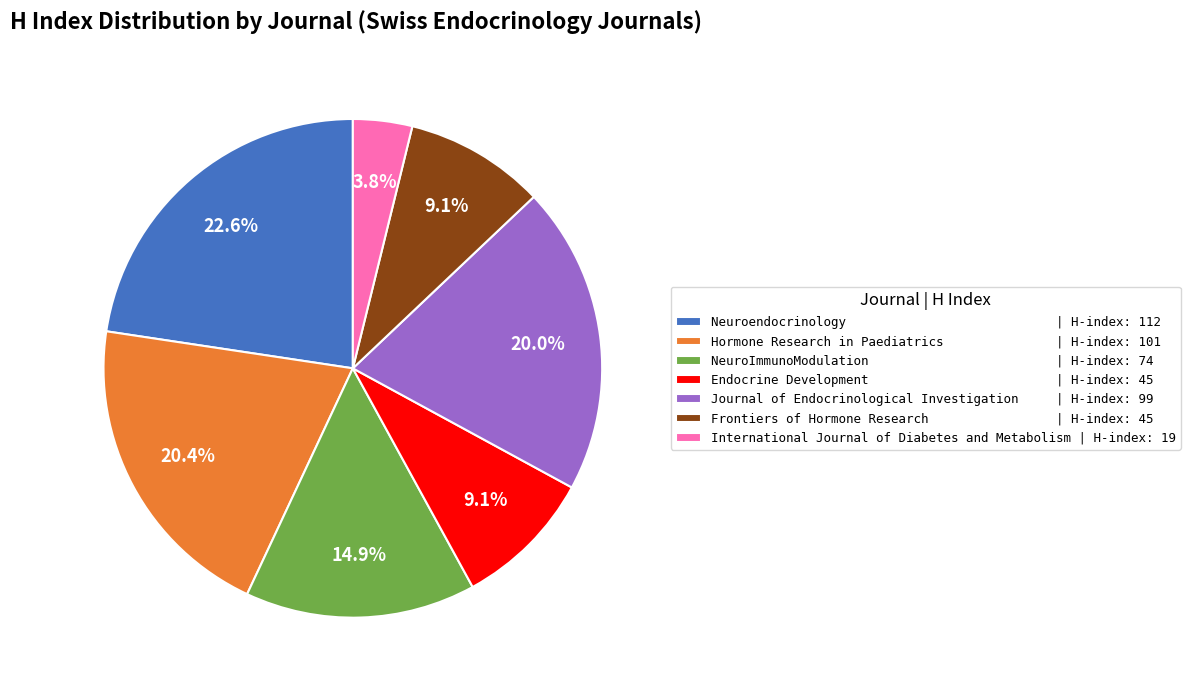

Between NeuroImmunoModulation | H-index: 74 and Journal of Endocrinological Investigation | H-index: 99, which is larger?

Journal of Endocrinological Investigation | H-index: 99